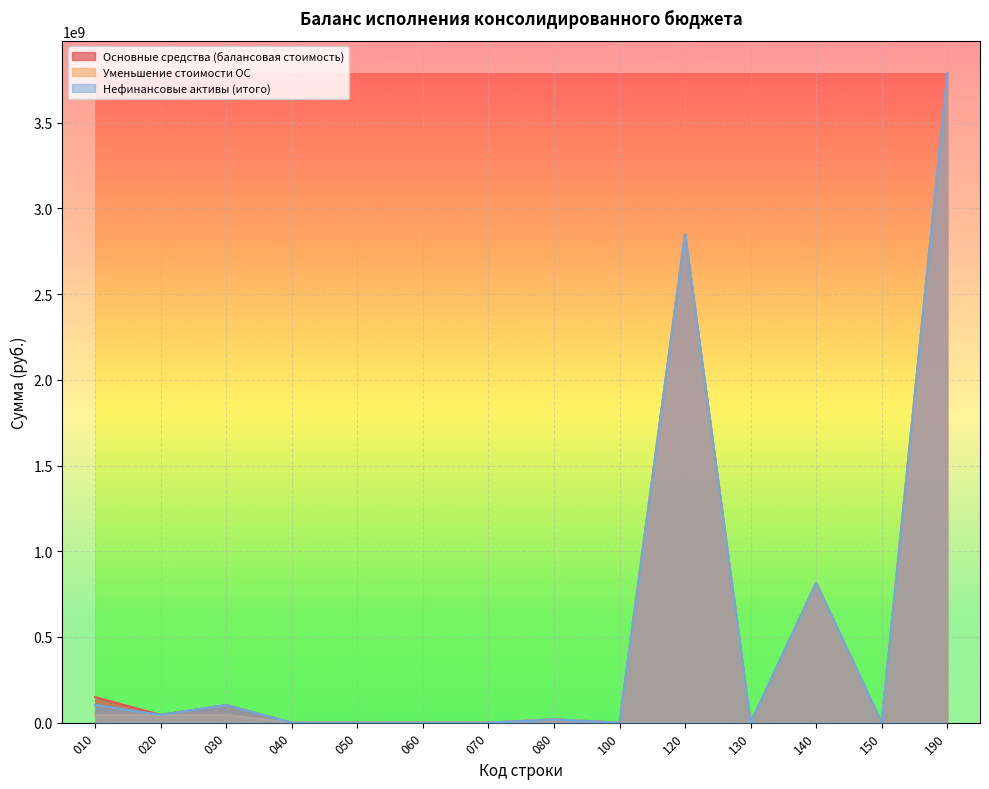

Reading left to right, what are all the values shown in this chart?

Основные средства (балансовая стоимость): 010=148713018.8	020=45599909.5	030=103113109.2	040=0.0	050=0.0	060=0.0	070=0.0	080=19520956.5	100=0.0	120=2850826648.1	130=0.0	140=815299565.4	150=0.0	190=3788760279.2
Уменьшение стоимости ОС: 010=45599909.5	020=45599909.5	030=45599909.5	040=0.0	050=0.0	060=0.0	070=0.0	080=19520956.5	100=0.0	120=2850826648.1	130=0.0	140=815299565.4	150=0.0	190=3788760279.2
Нефинансовые активы (итого): 010=103113109.2	020=45599909.5	030=103113109.2	040=0.0	050=0.0	060=0.0	070=0.0	080=19520956.5	100=0.0	120=2850826648.1	130=0.0	140=815299565.4	150=0.0	190=3788760279.2